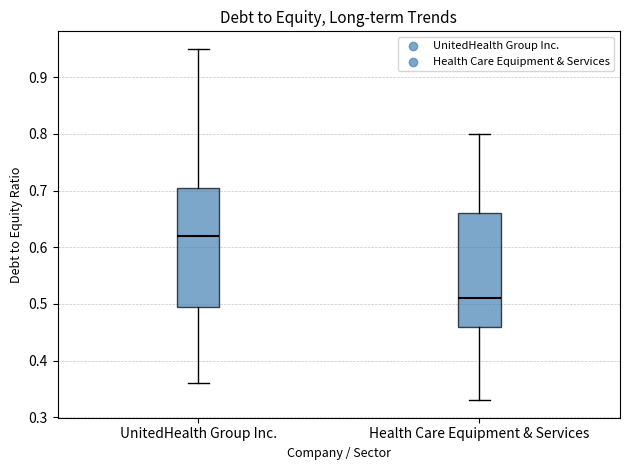

Where is the lower edge of the box for UnitedHealth Group Inc. on the y-axis? The values are not printed on the chart, so give them approximately, as read against the axis.

0.50